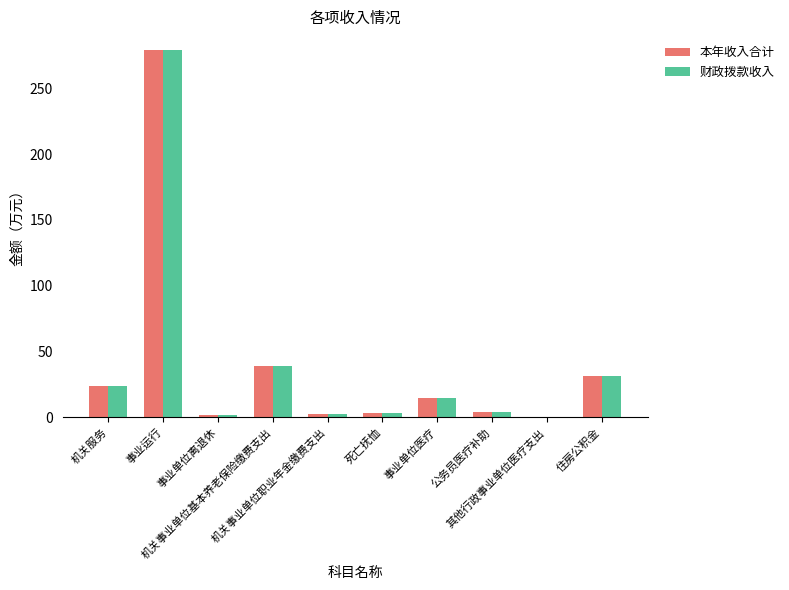

Count the number of categories in the chart.

10